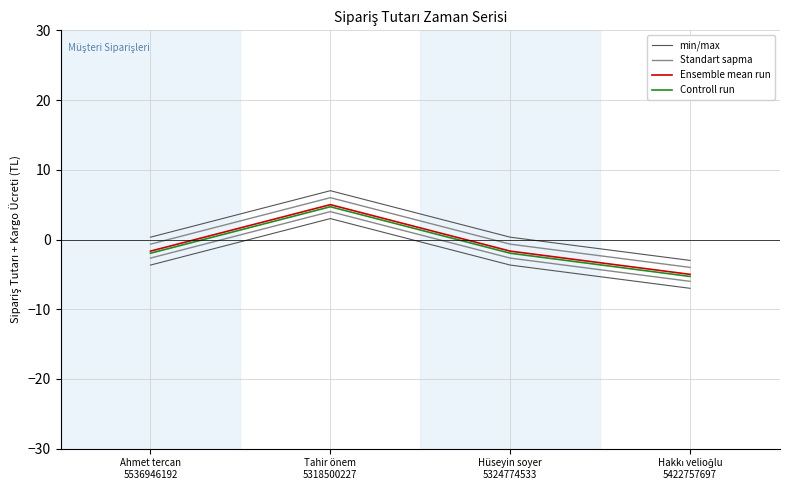

What is the difference between the Controll run values at Ahmet tercan
5536946192 and Tahir önem
5318500227?

6.7